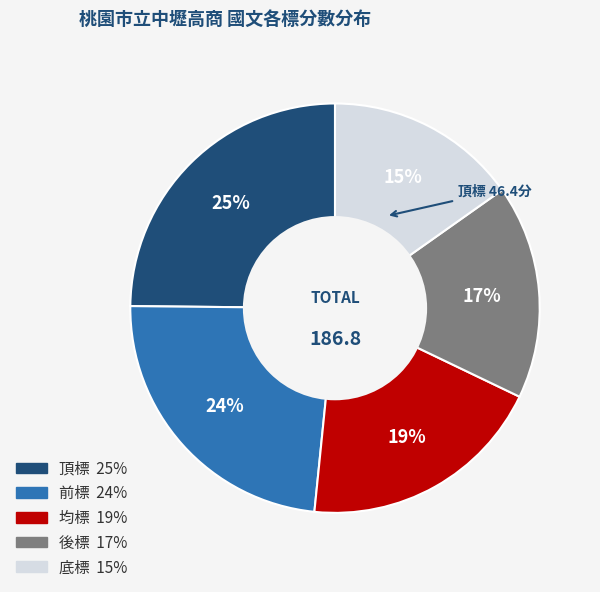

To the nearest percent, what is the difference between the largest and smallest slice percentages?

10%